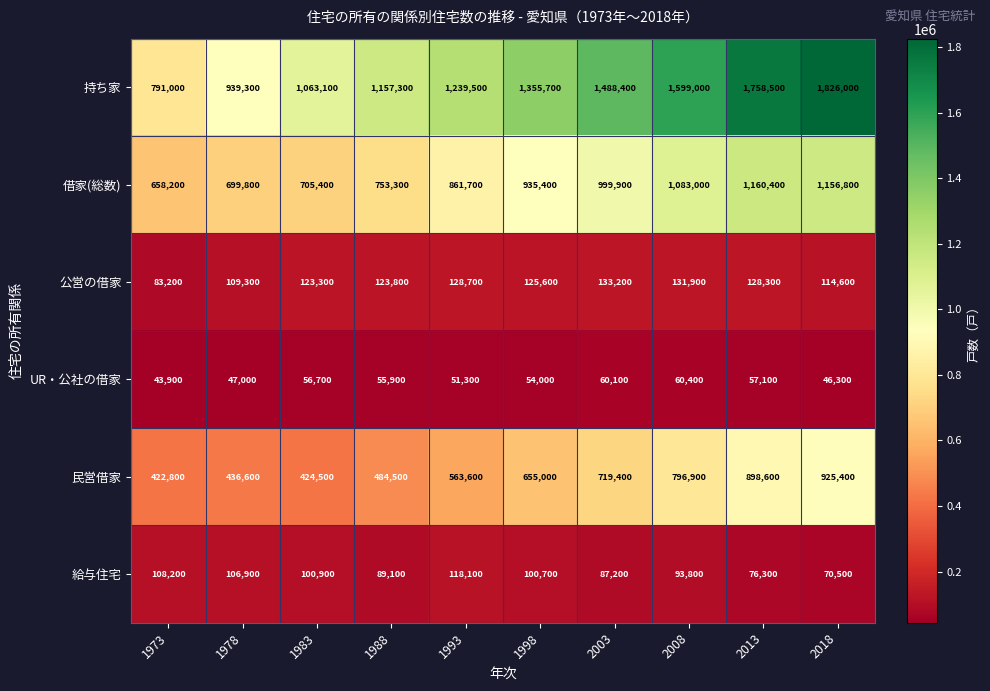

List the series in order of their peak value, highest first.

持ち家, 借家(総数), 民営借家, 公営の借家, 給与住宅, UR・公社の借家